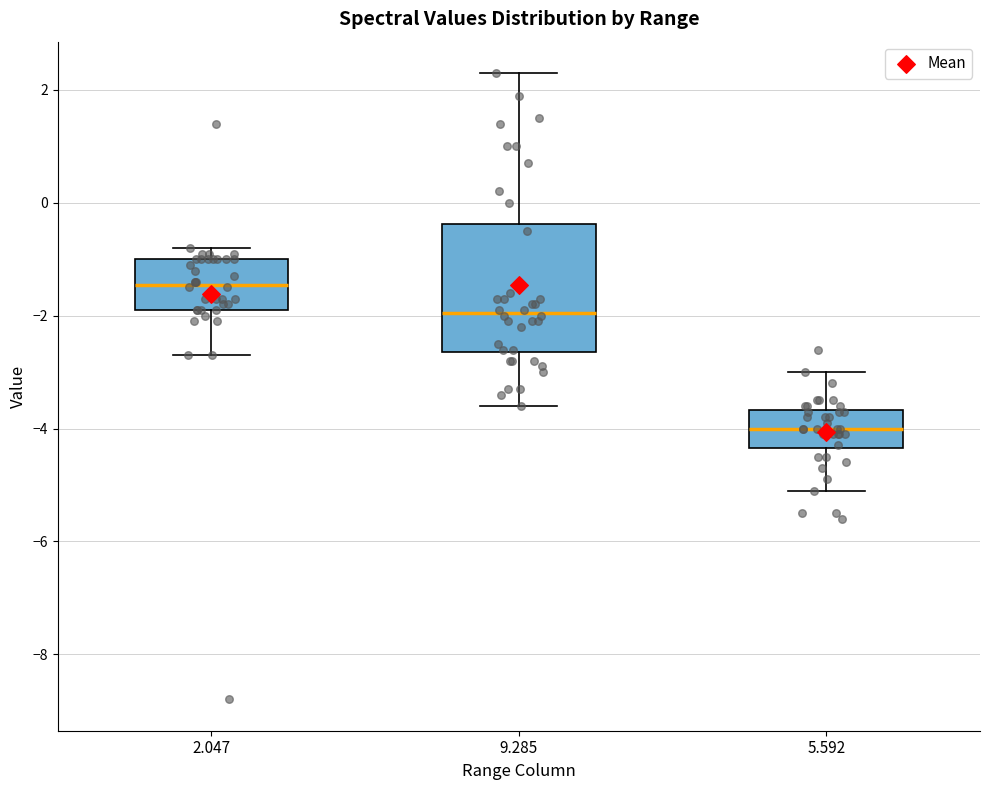

Reading left to right, transcribe this box plot: for each box, give where its median line is, the range the box spans, and where its two whiskers end, as read against the y-axis. The values are not printed on the chart, so give them approximately, as read against the axis.

2.047: median -1.4, box -1.8 to -1.0, whiskers -2.6 to -0.8
9.285: median -2.0, box -2.6 to -0.4, whiskers -3.6 to 2.4
5.592: median -4.0, box -4.4 to -3.6, whiskers -5.0 to -3.0